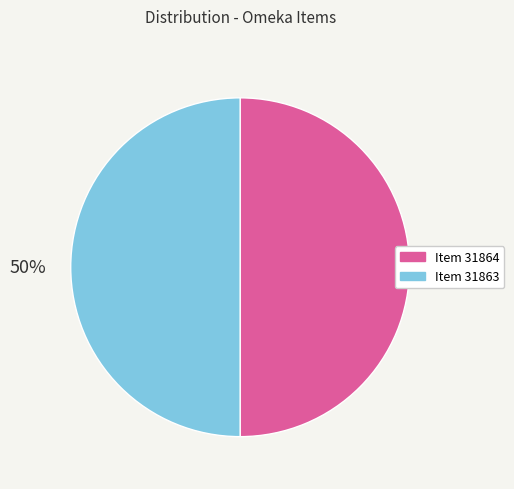

Count the number of slices in the pie.

2